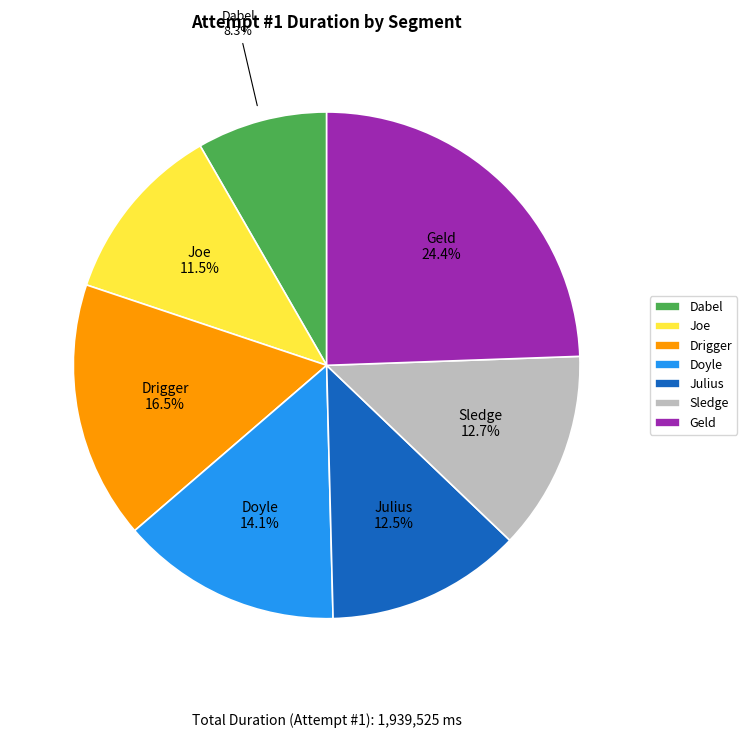

To the nearest percent, what is the difference between the largest and smallest slice percentages?

16%